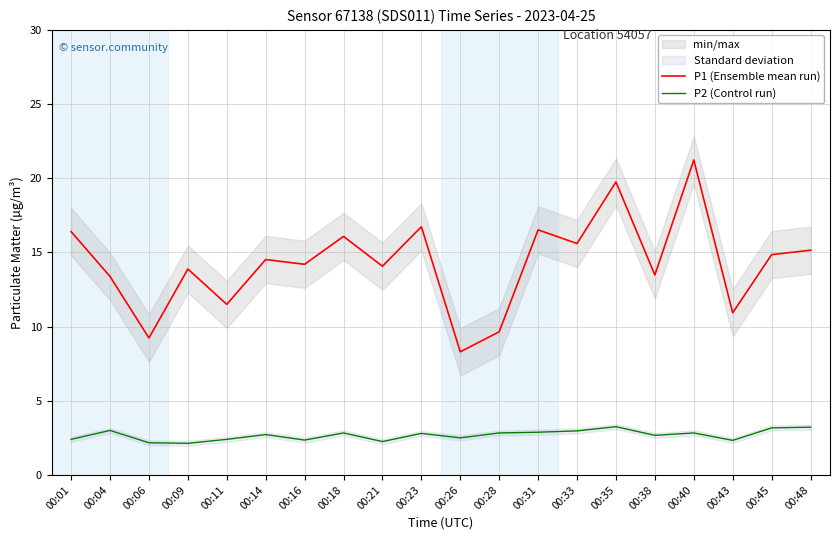

What is the difference between the maximum and minimum values in the P1 (Ensemble mean run) series?

12.9